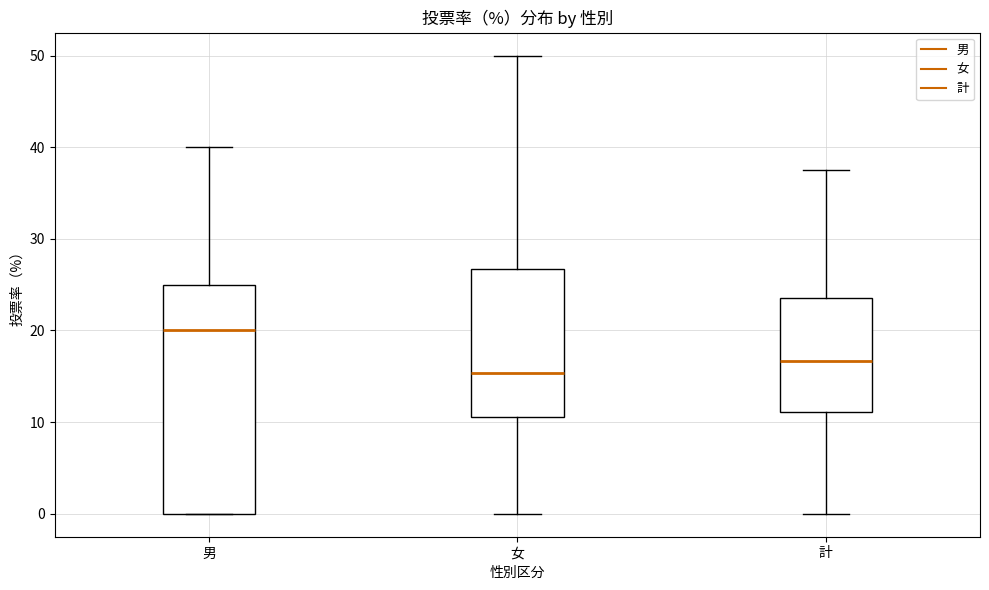

Which box is the tallest, from its lower edge to its upper edge?

男